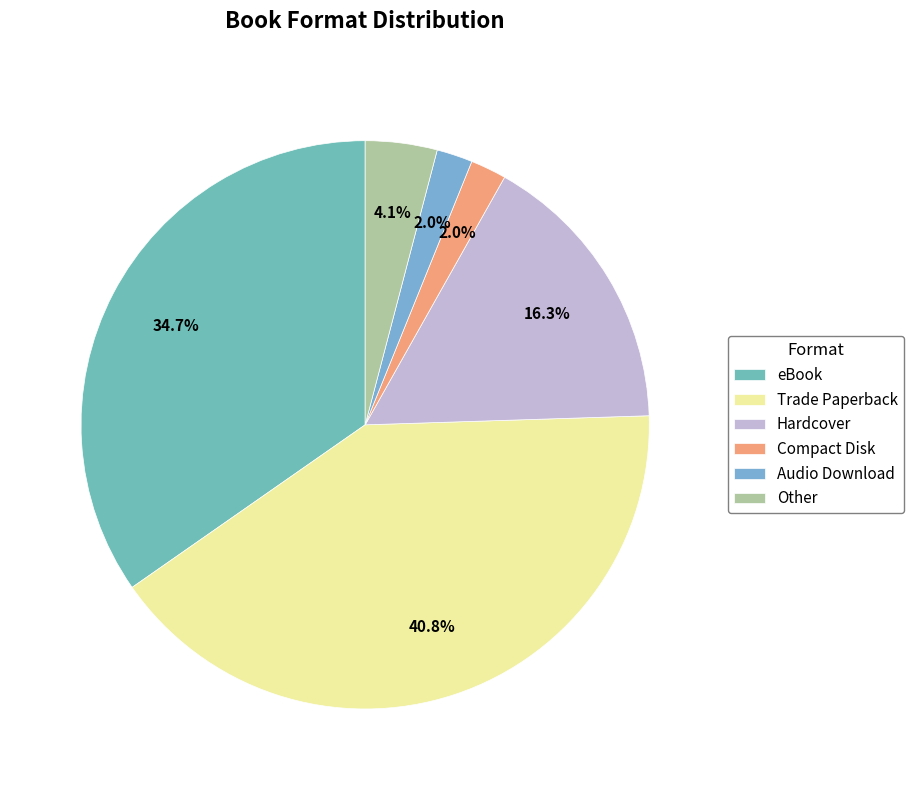

To the nearest percent, what percentage of the pie is Other?

4%